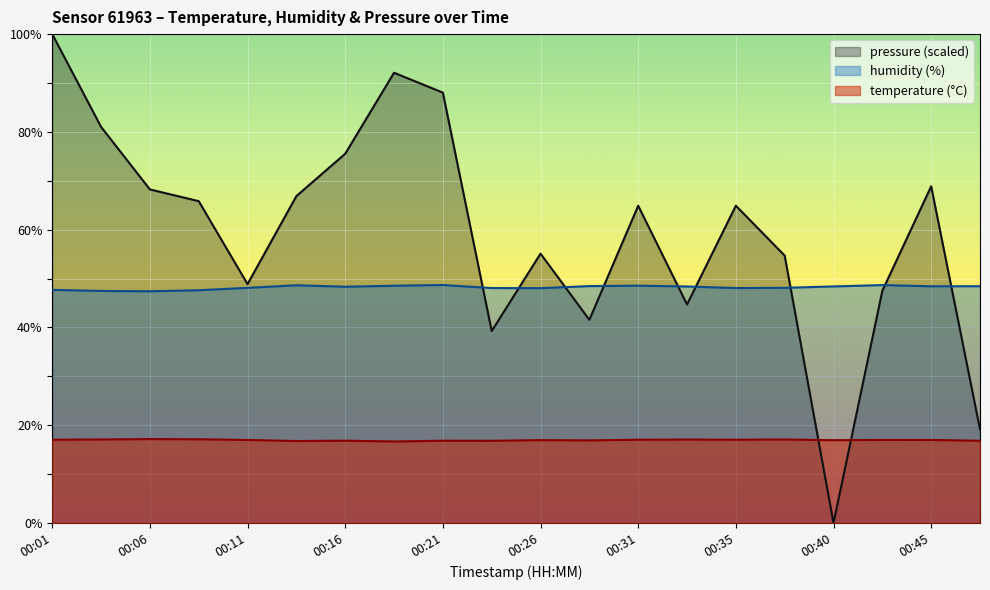

Where is the first local maximum for temperature?

00:06